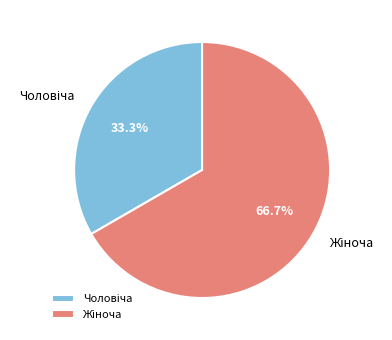

Is there any slice that represents more than half of the pie?

Yes